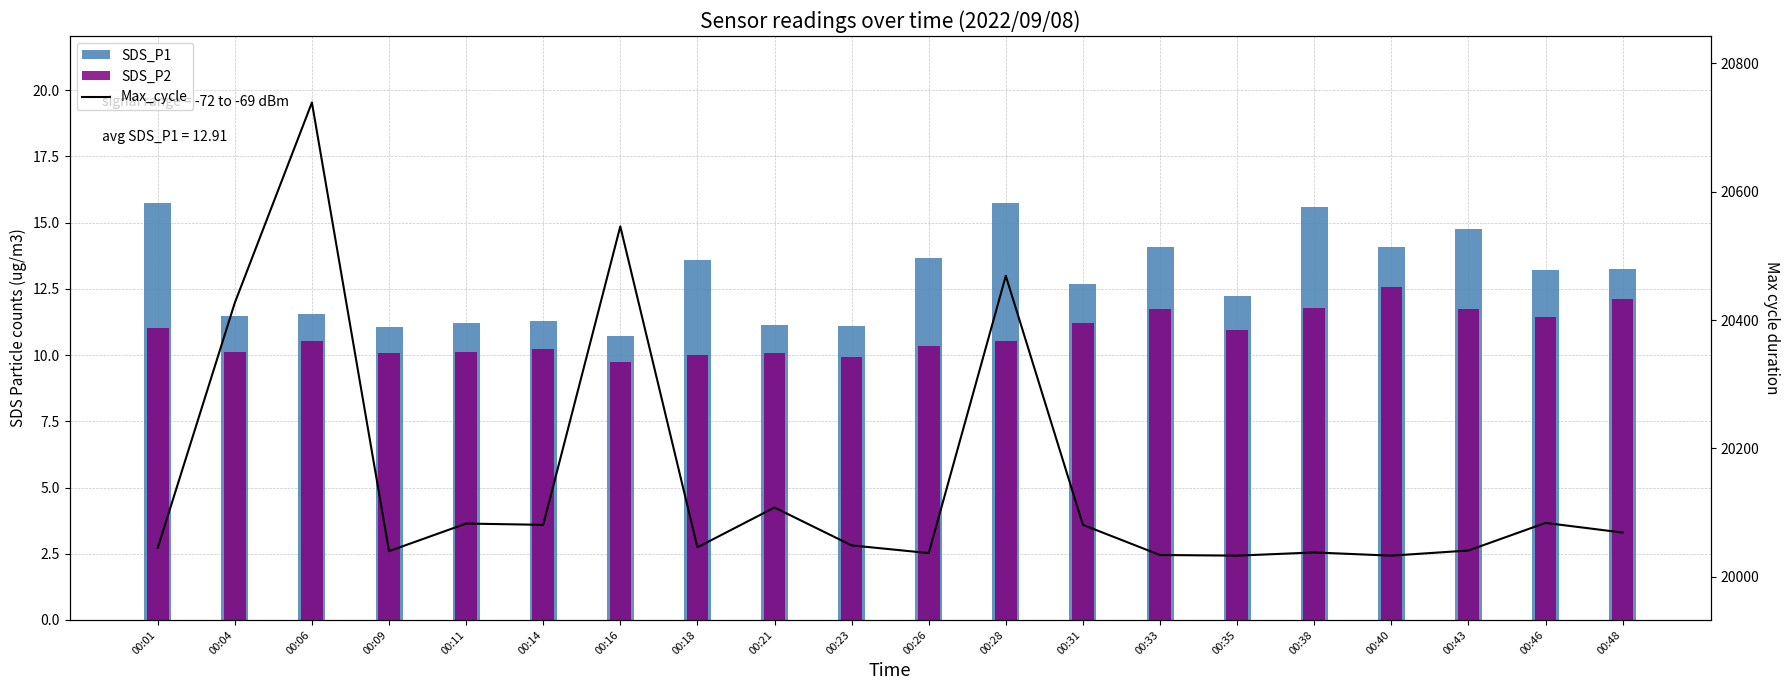

The SDS_P1 series shows 11.2 at 00:21. True or false?

True